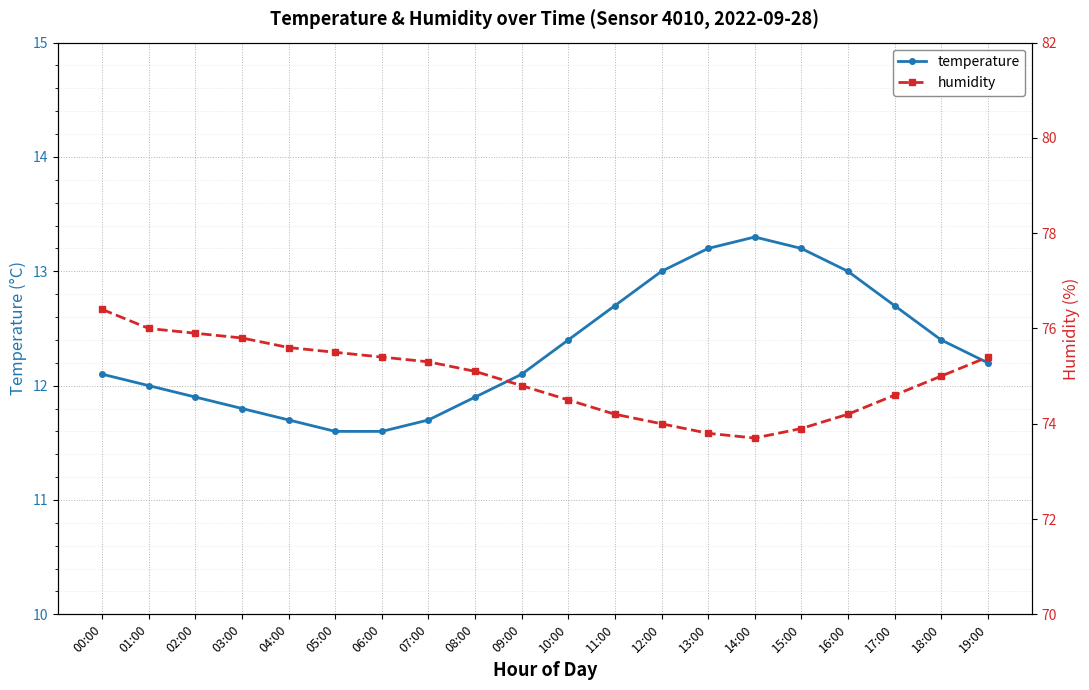

Is the value of temperature at 01:00 greater than the value of humidity at 19:00?

No